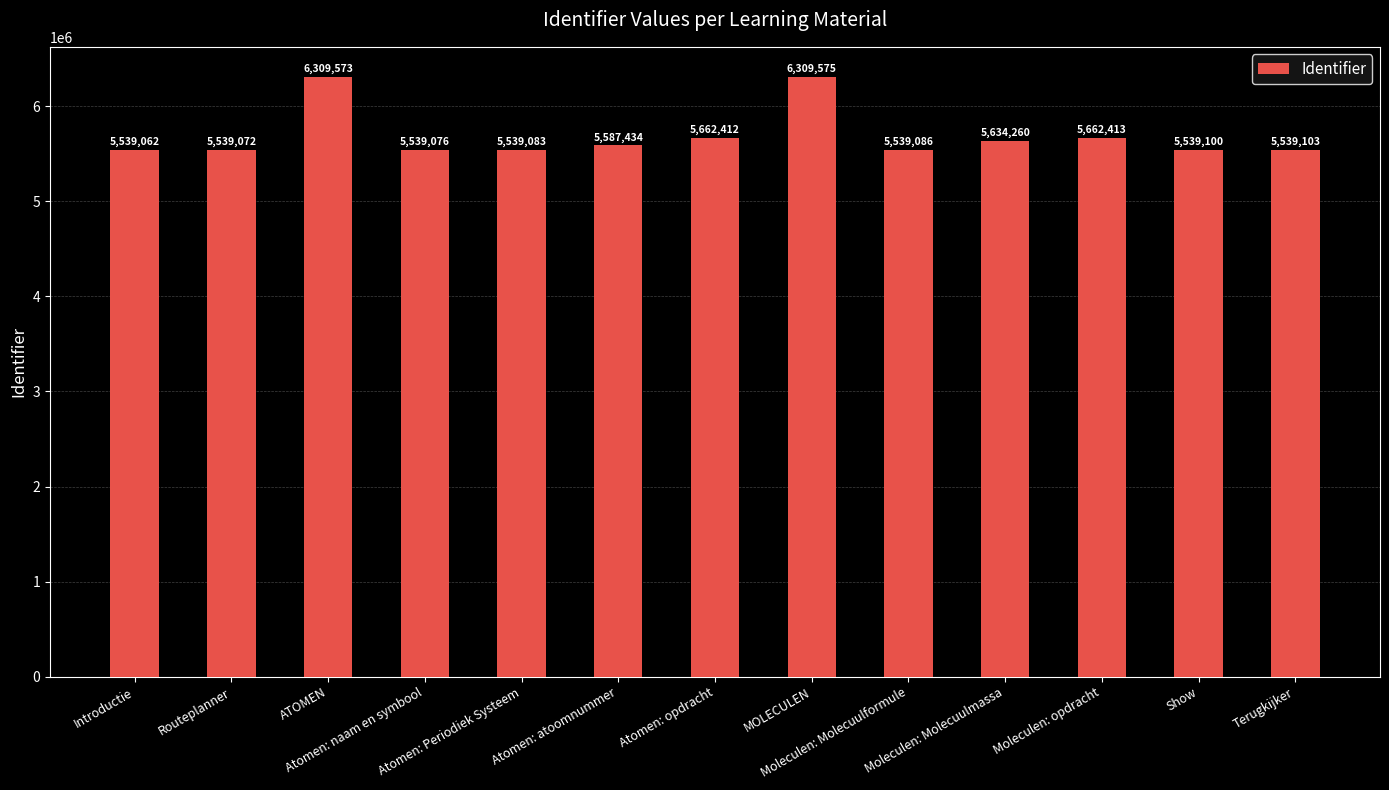

Reading left to right, what are all the values shown in this chart?

Introductie=5539062	Routeplanner=5539072	ATOMEN=6309573	Atomen: naam en symbool=5539076	Atomen: Periodiek Systeem=5539083	Atomen: atoomnummer=5587434	Atomen: opdracht=5662412	MOLECULEN=6309575	Moleculen: Molecuulformule=5539086	Moleculen: Molecuulmassa=5634260	Moleculen: opdracht=5662413	Show=5539100	Terugkijker=5539103